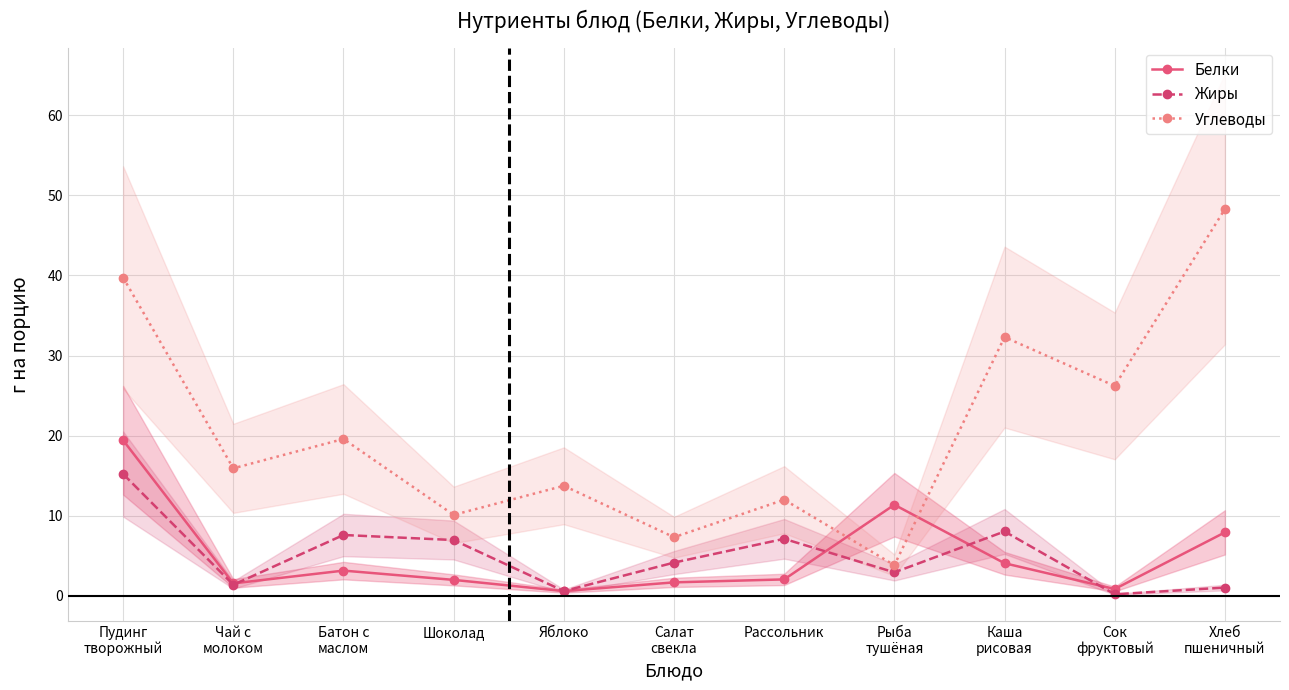

Is the value of Углеводы at Чай с
молоком greater than the value of Белки at Салат
свекла?

Yes